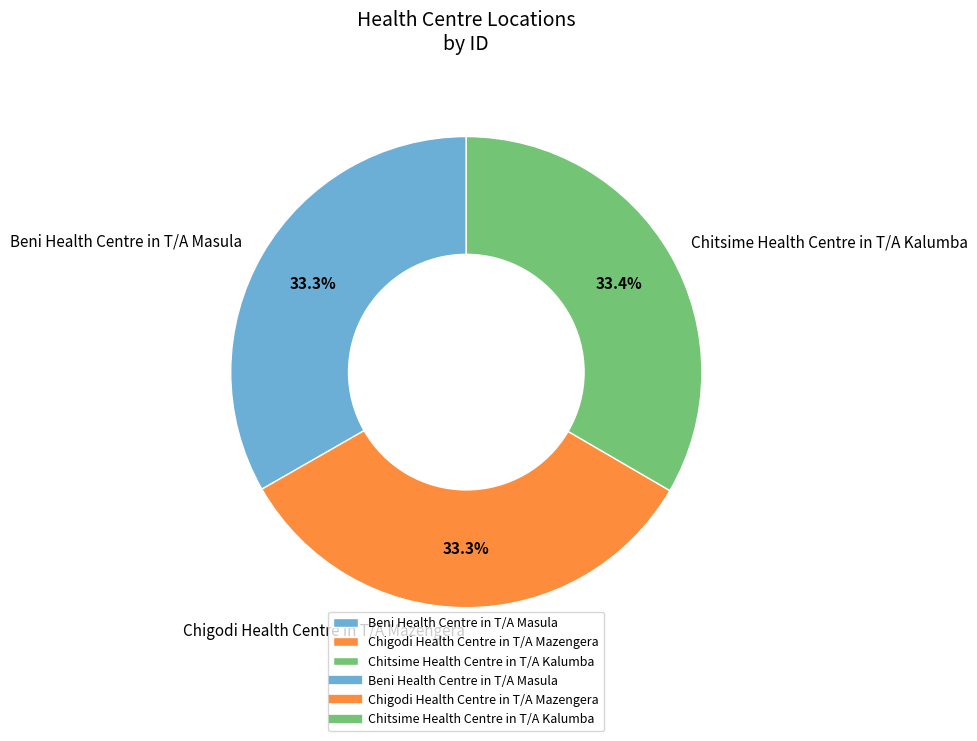

To the nearest percent, what percentage of the pie is Chitsime Health Centre in T/A Kalumba?

33%